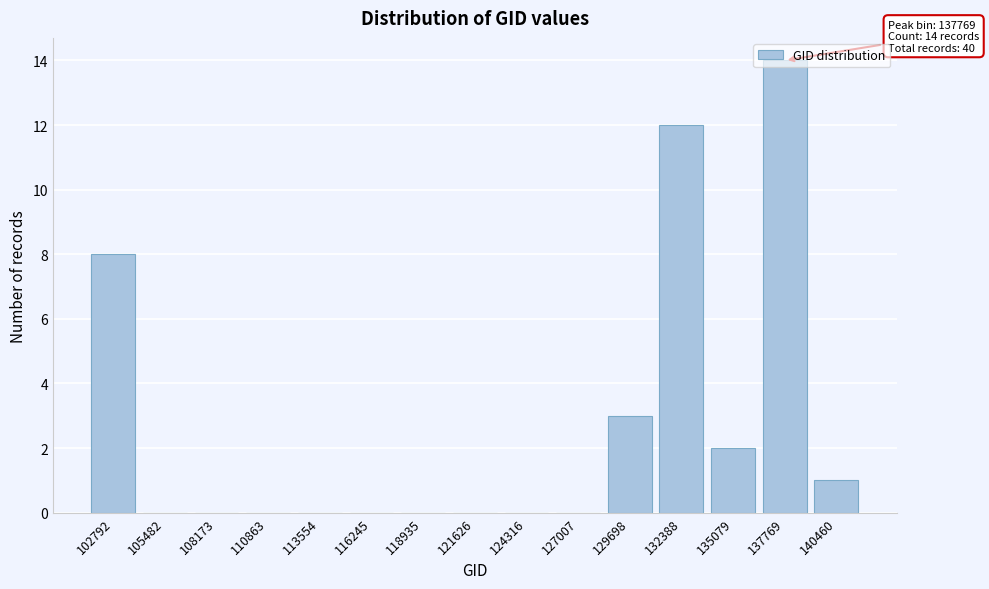

Which has a higher value, 137769 or 127007?

137769